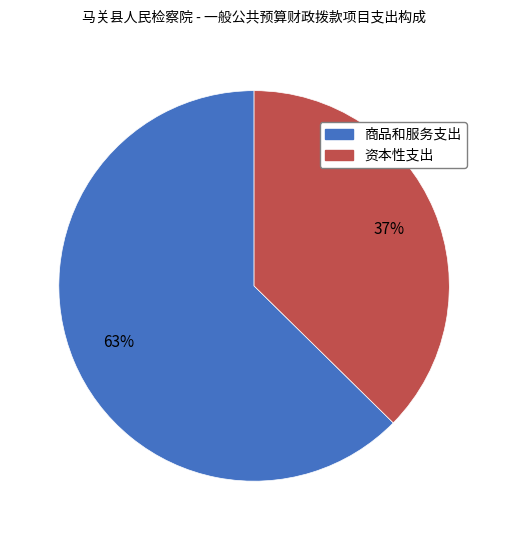

To the nearest percent, what is the average slice percentage?

50%